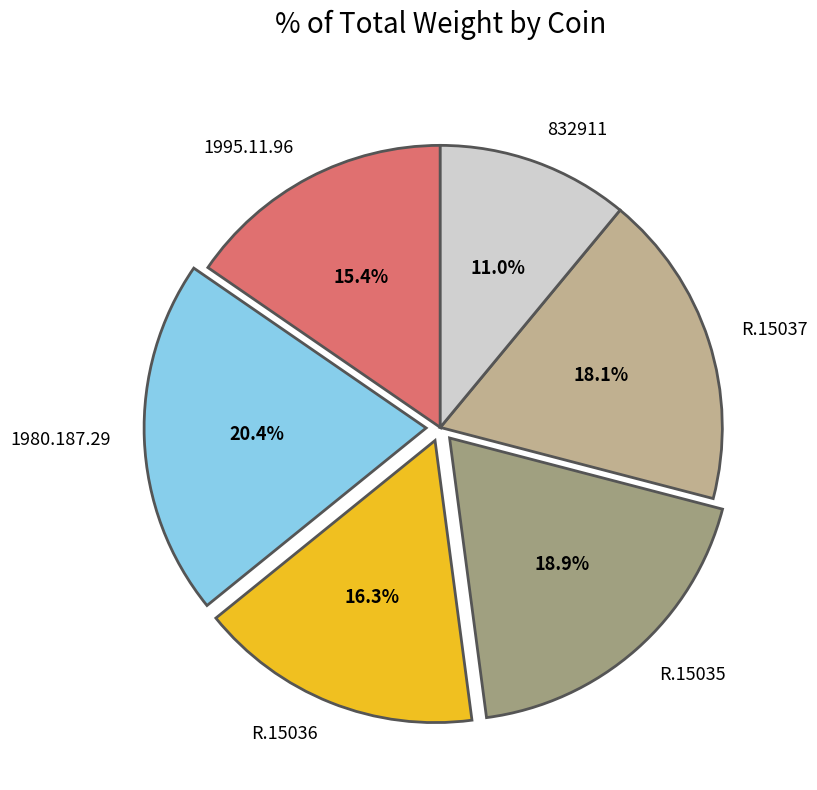

Count the number of slices in the pie.

6